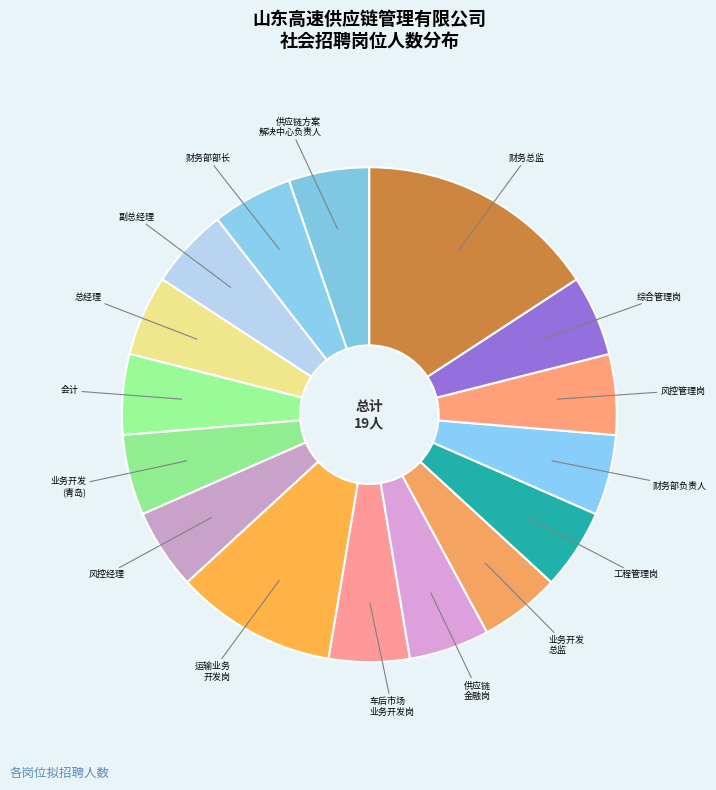

To the nearest percent, what is the difference between the largest and smallest slice percentages?

11%